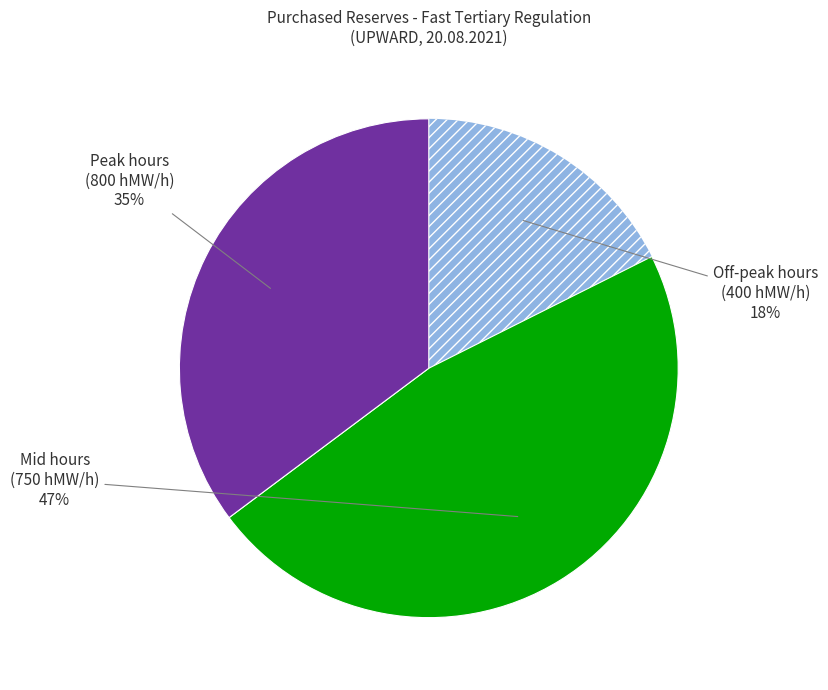

Does any single category account for the majority?

No